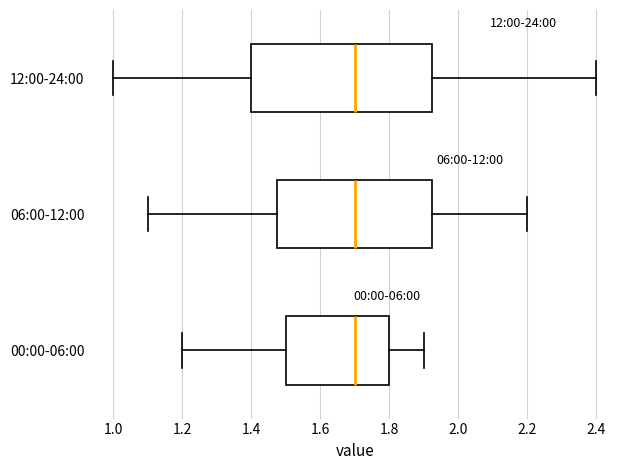

Reading bottom to top, read every box against the x-axis: the position of its median line, the range the box covers, and the ends of its whiskers. The values are not printed on the chart, so give them approximately, as read against the axis.

00:00-06:00: median 1.70, box 1.50 to 1.80, whiskers 1.20 to 1.90
06:00-12:00: median 1.70, box 1.48 to 1.92, whiskers 1.10 to 2.20
12:00-24:00: median 1.70, box 1.40 to 1.92, whiskers 1.00 to 2.40